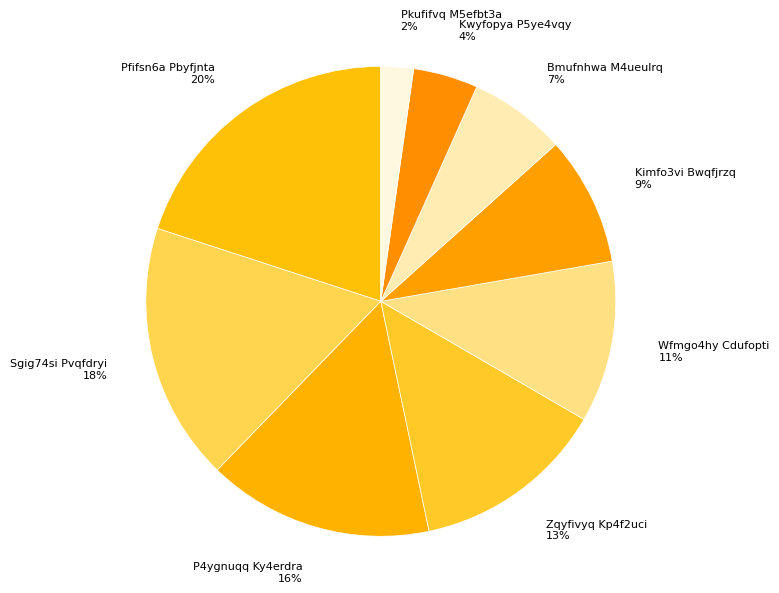

To the nearest percent, what is the difference between the P4ygnuqq Ky4erdra and Kimfo3vi Bwqfjrzq slice percentages?

7%